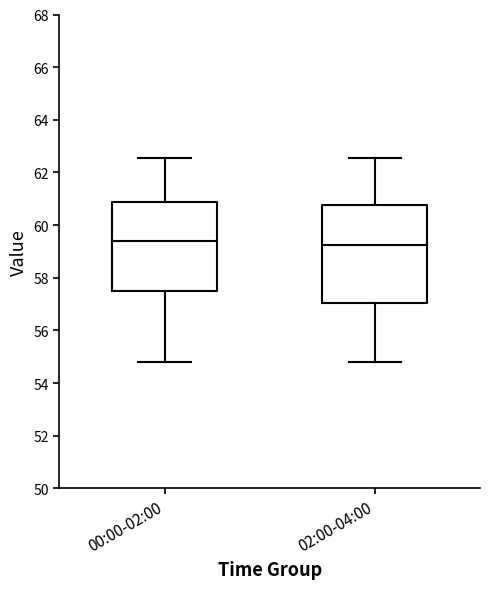

Reading left to right, transcribe this box plot: for each box, give where its median line is, the range the box spans, and where its two whiskers end, as read against the y-axis. The values are not printed on the chart, so give them approximately, as read against the axis.

00:00-02:00: median 59.4, box 57.6 to 60.8, whiskers 54.8 to 62.6
02:00-04:00: median 59.2, box 57.0 to 60.8, whiskers 54.8 to 62.6